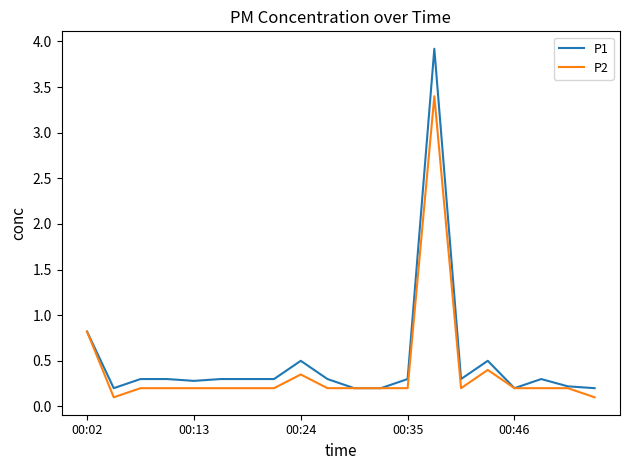

Which series has the largest range (max minus min)?

P1